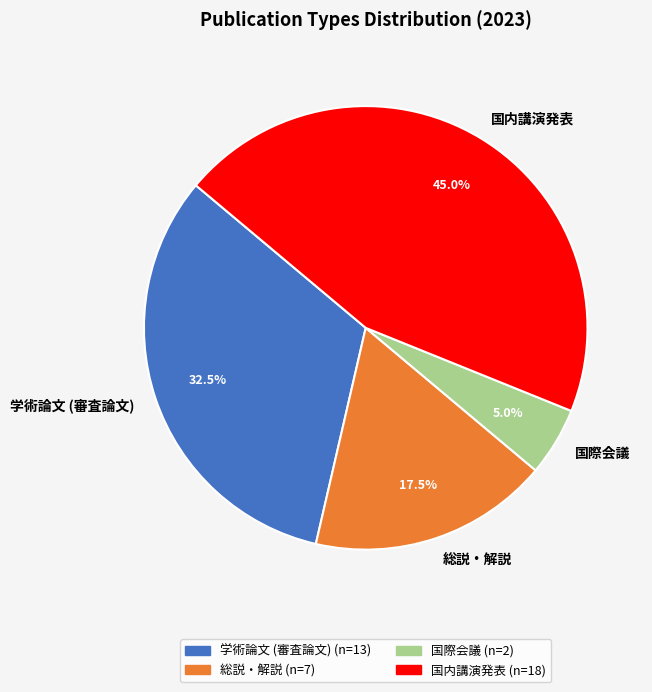

How many slices are in this pie chart?

4